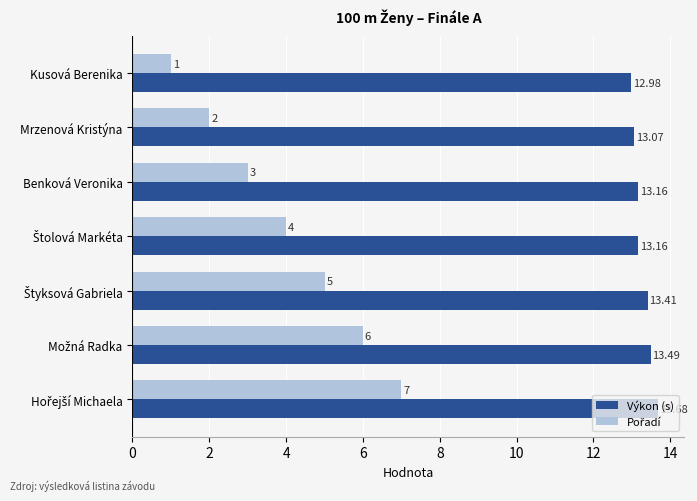

Which series has the largest total across all categories?

Výkon (s)